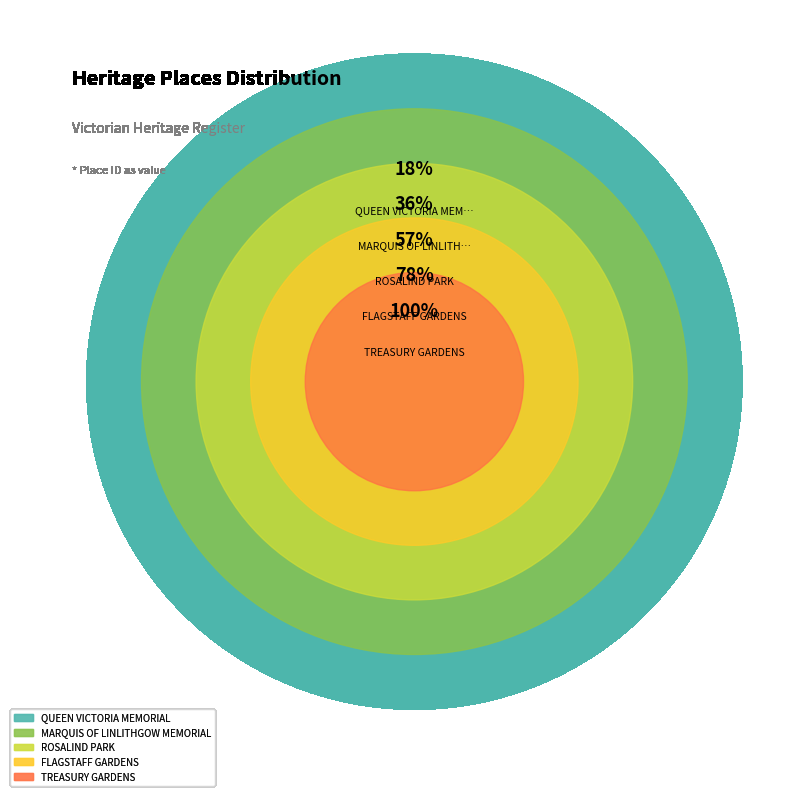

Is the sum of MARQUIS OF LINLITHGOW MEMORIAL and FLAGSTAFF GARDENS greater than half?

No